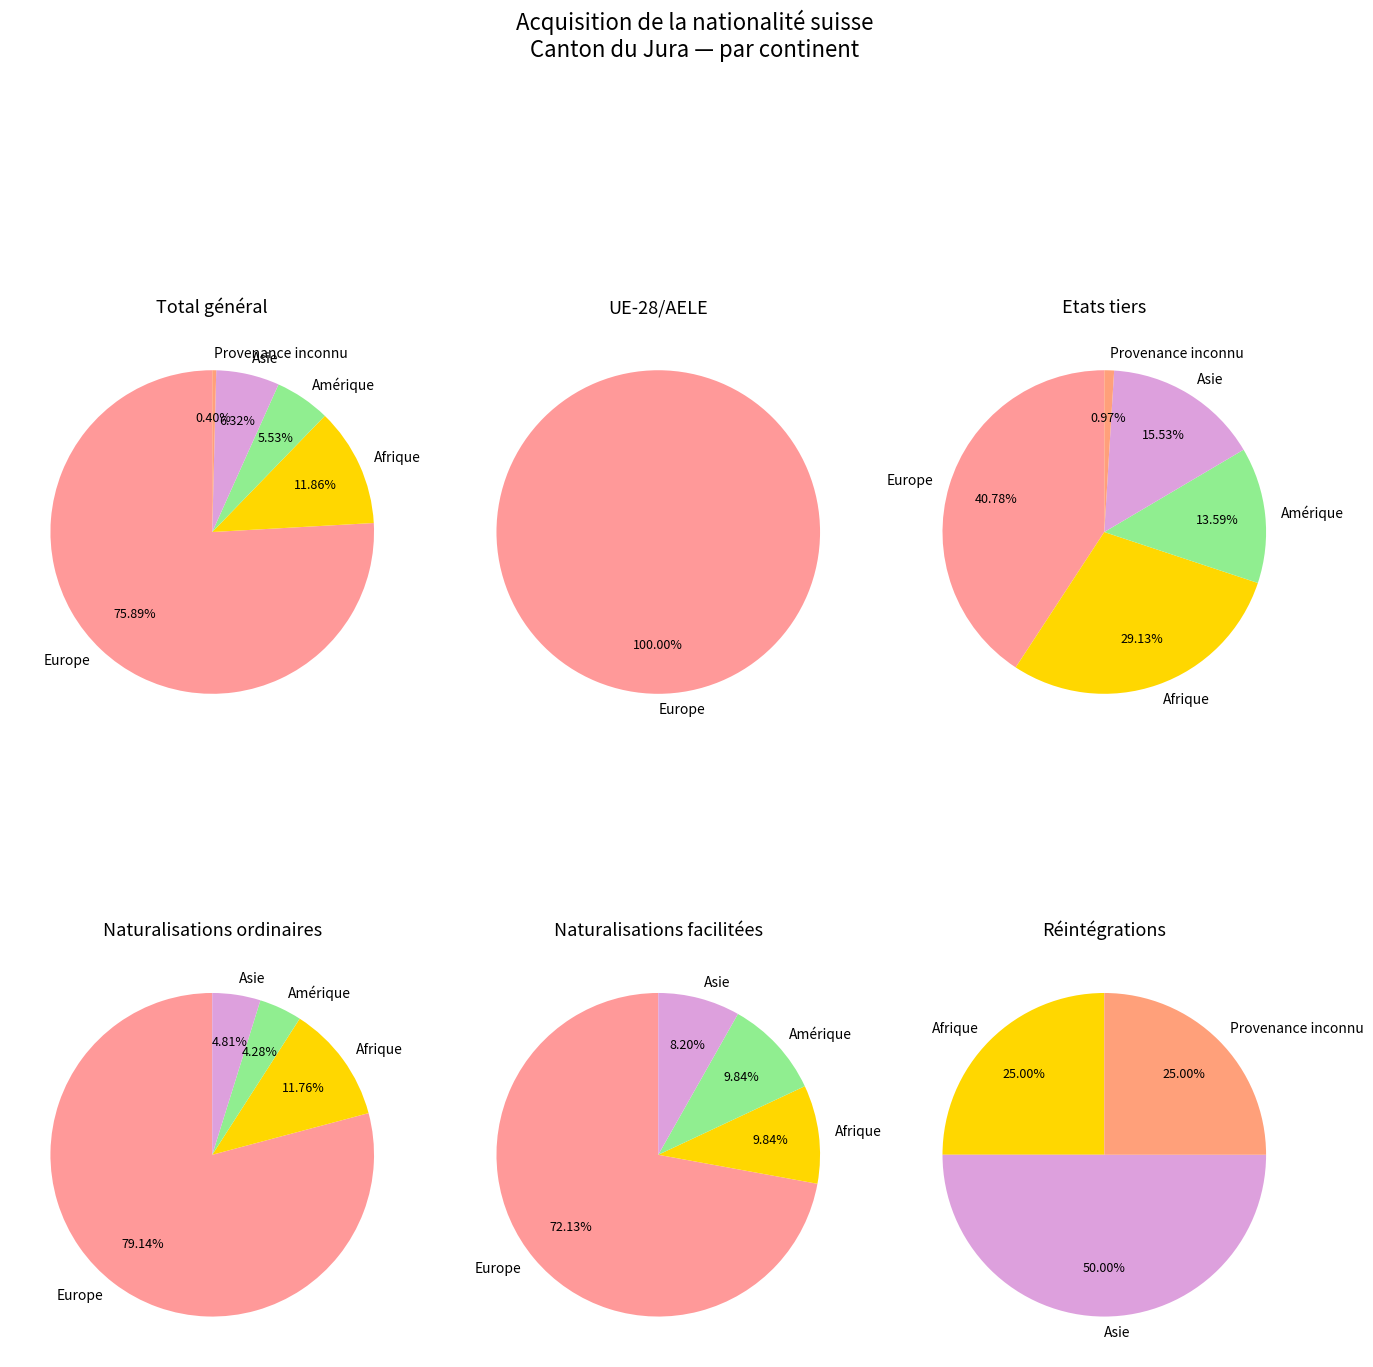

The Europe slice represents 71% of the pie. True or false?

False